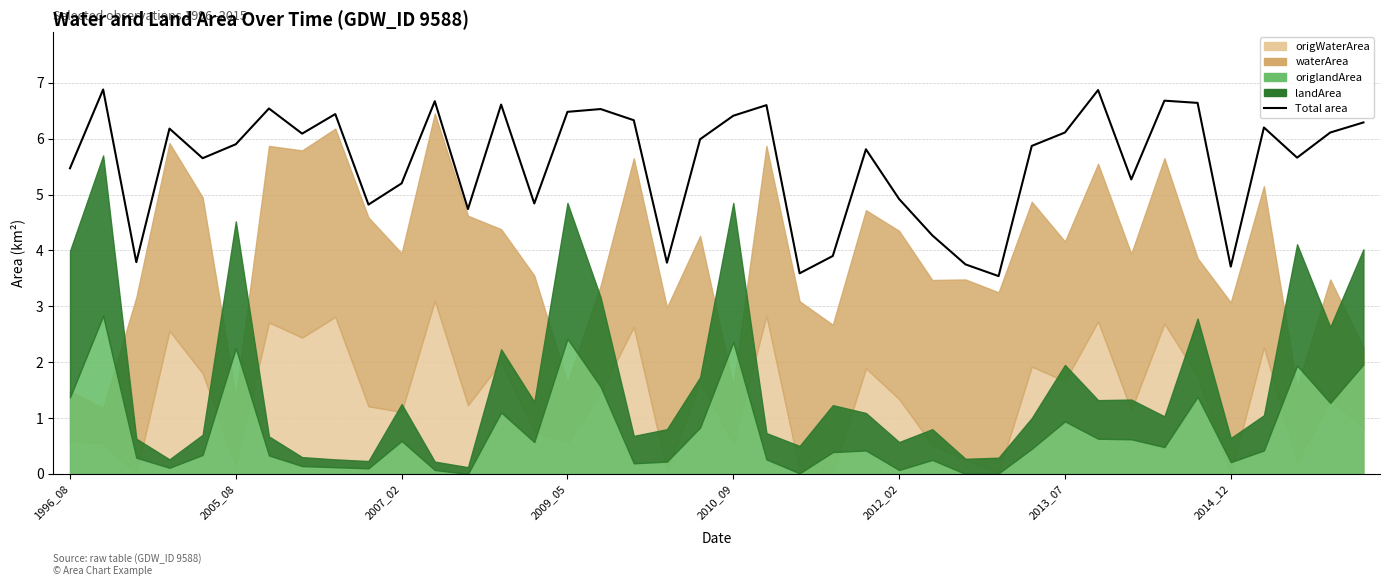

What is the sum of the values at 9 and 31?

11.7